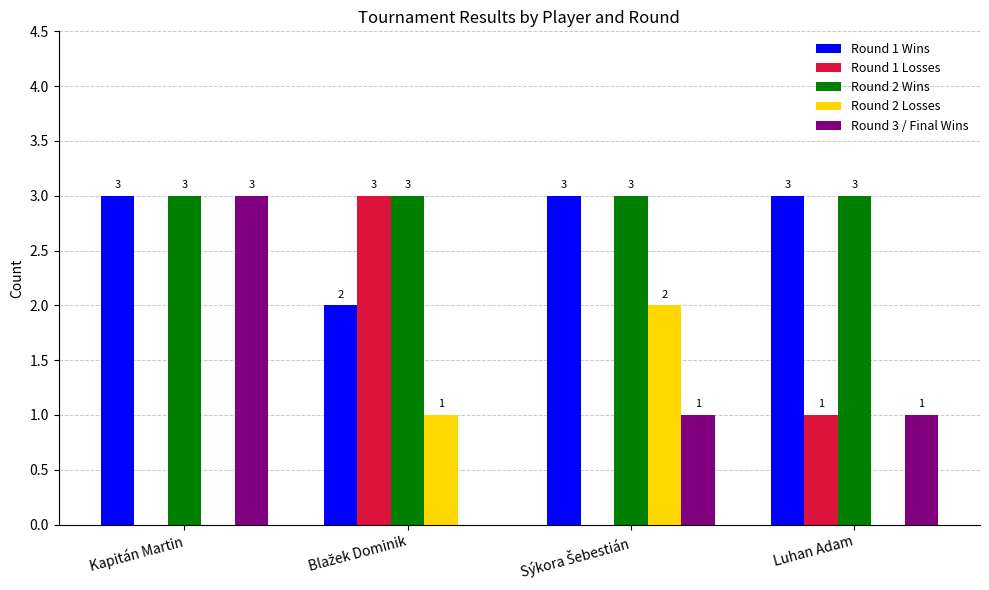

The value of Round 1 Wins at Kapitán Martin is 3. True or false?

True